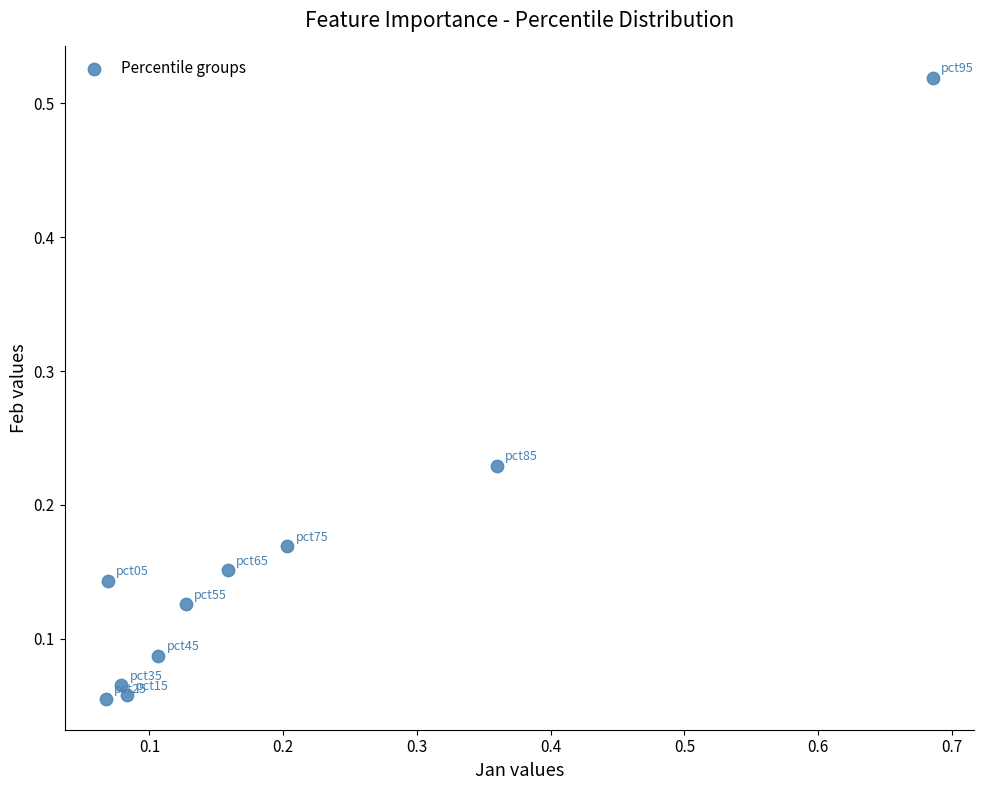

What is the range of X values (max minus min)?

0.6